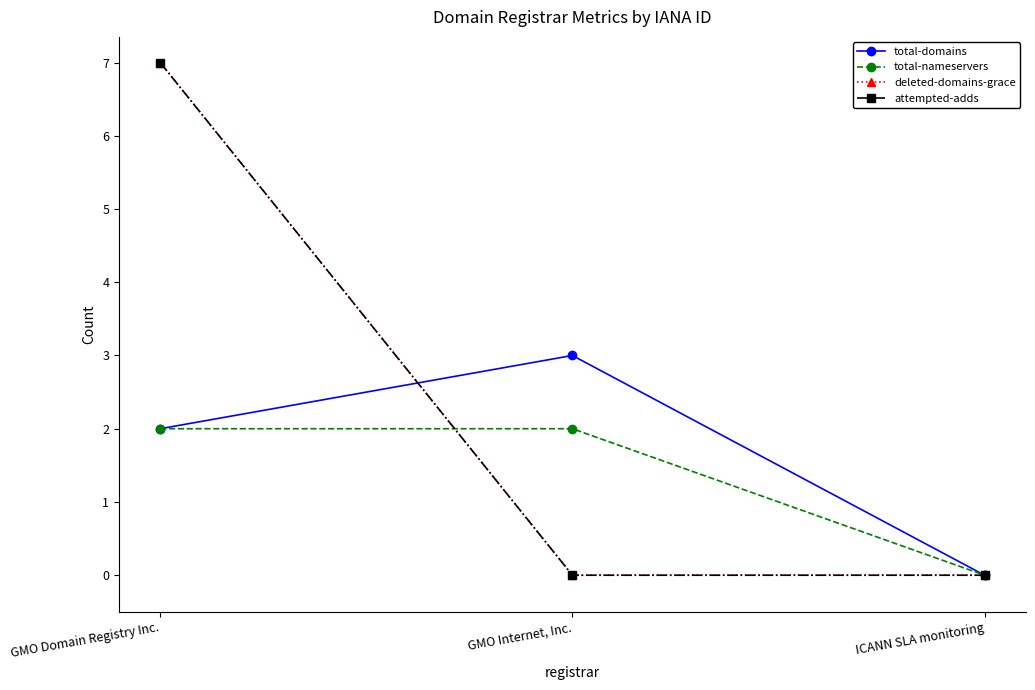

The total-nameservers series shows 2 at GMO Domain Registry Inc.. True or false?

True